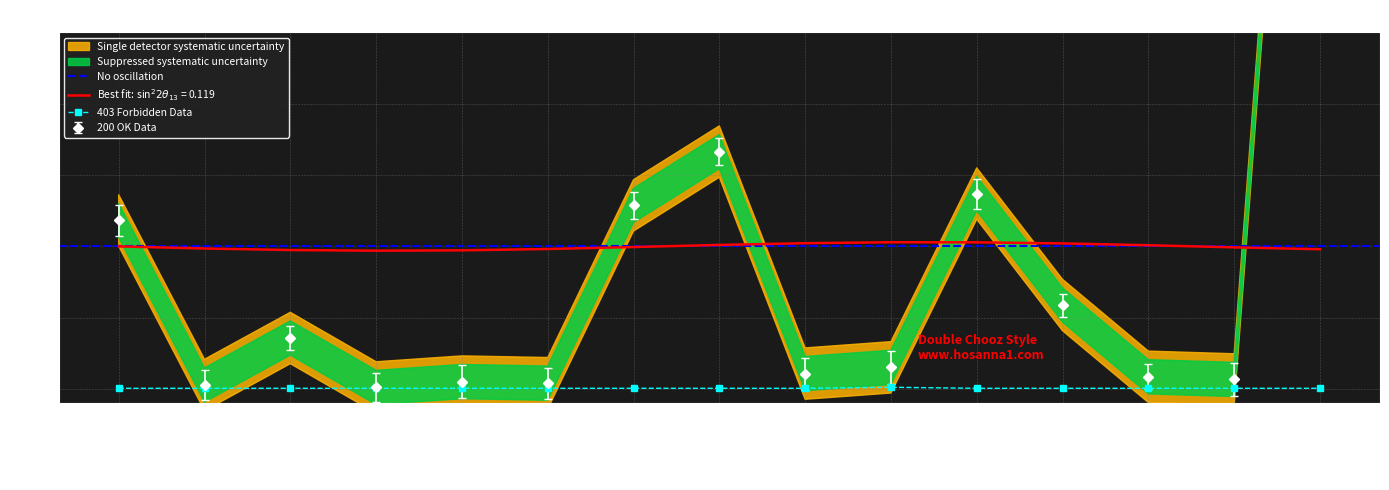

Is it true that 403 Forbidden Data equals 0.0 at smoking?

True